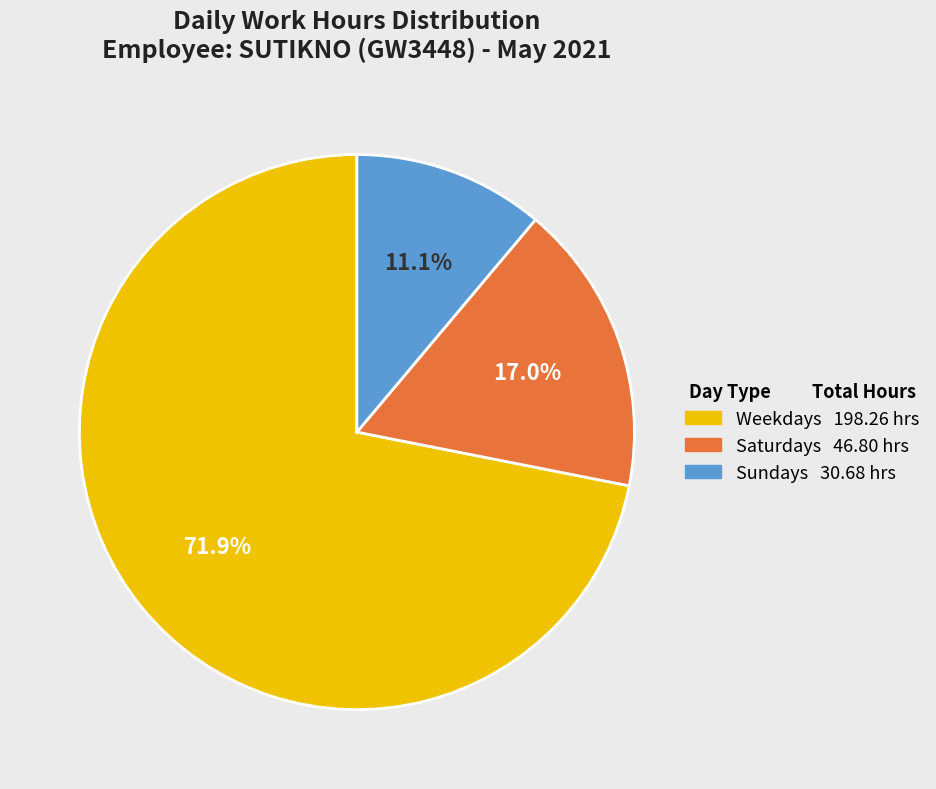

Is there a majority slice in this chart?

Yes